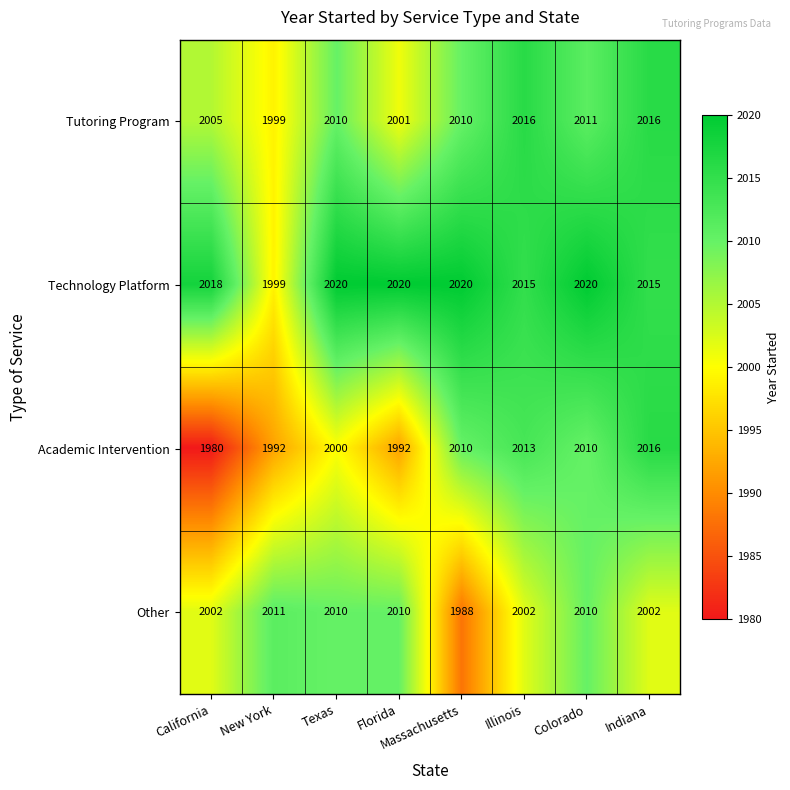

What is the approximate value of Technology Platform at Colorado, to the nearest 10?

2020